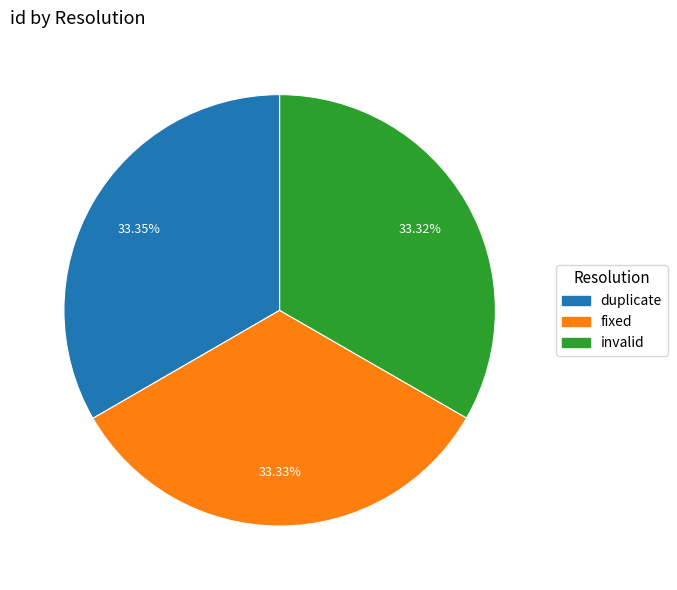

Is invalid the majority of the pie?

No